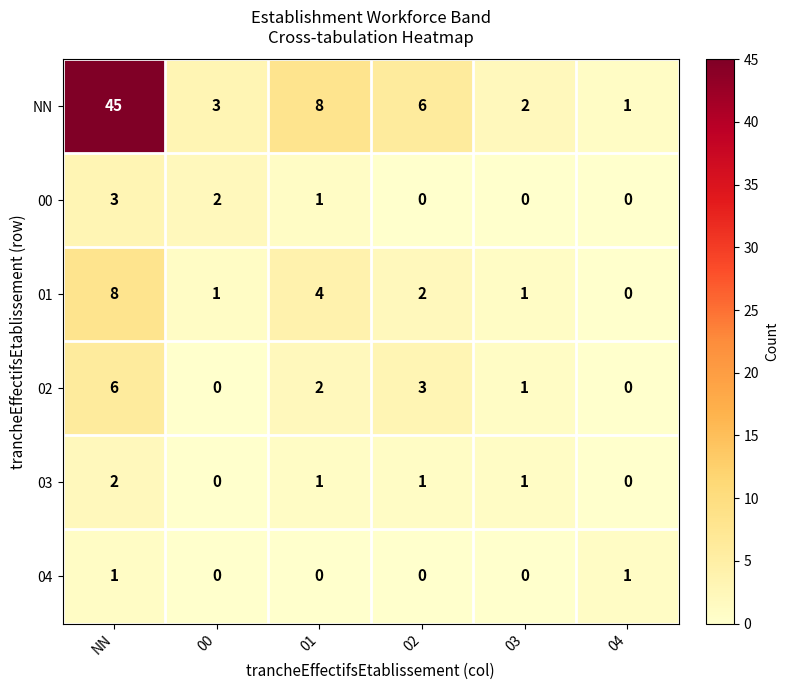

True or false: 01 has a value of 11 at NN.

False